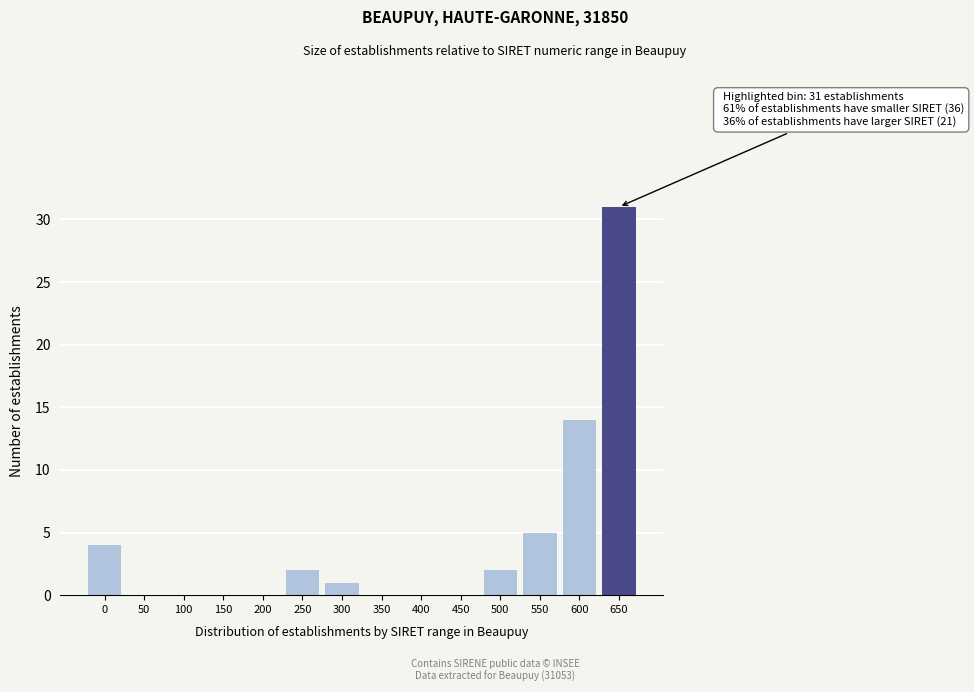

Reading right to left, transcribe all the data shown in this chart.

650=31	600=14	550=5	500=2	450=0	400=0	350=0	300=1	250=2	200=0	150=0	100=0	50=0	0=4